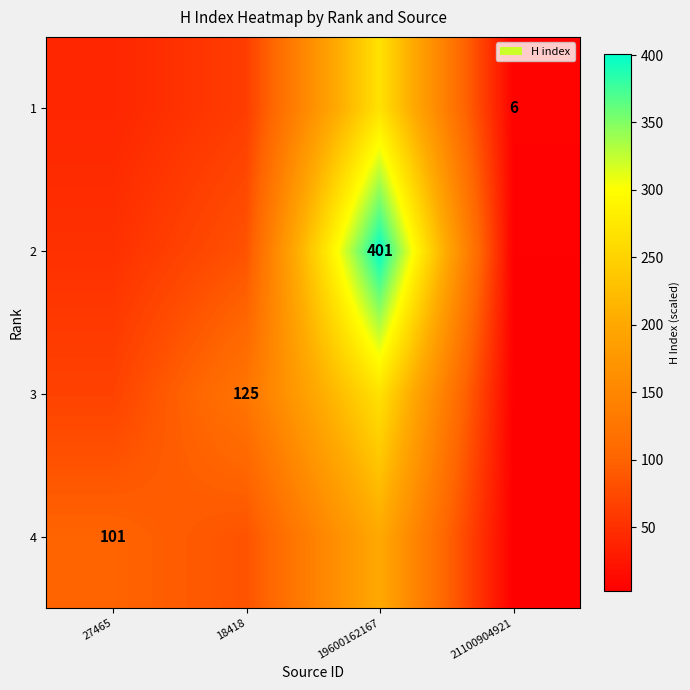

Which series has the largest total across all categories?

2